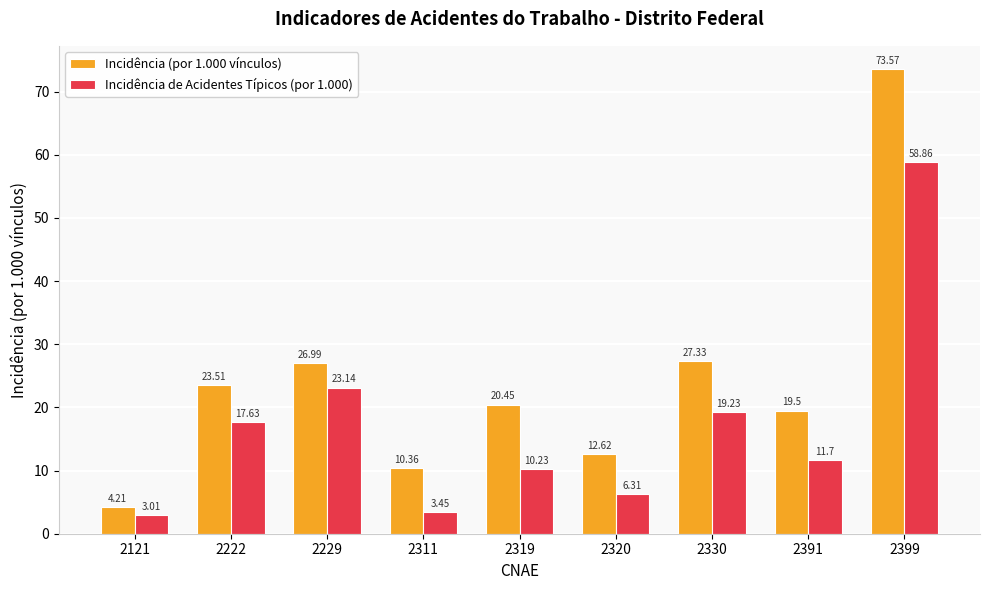

How many groups of bars are there?

9